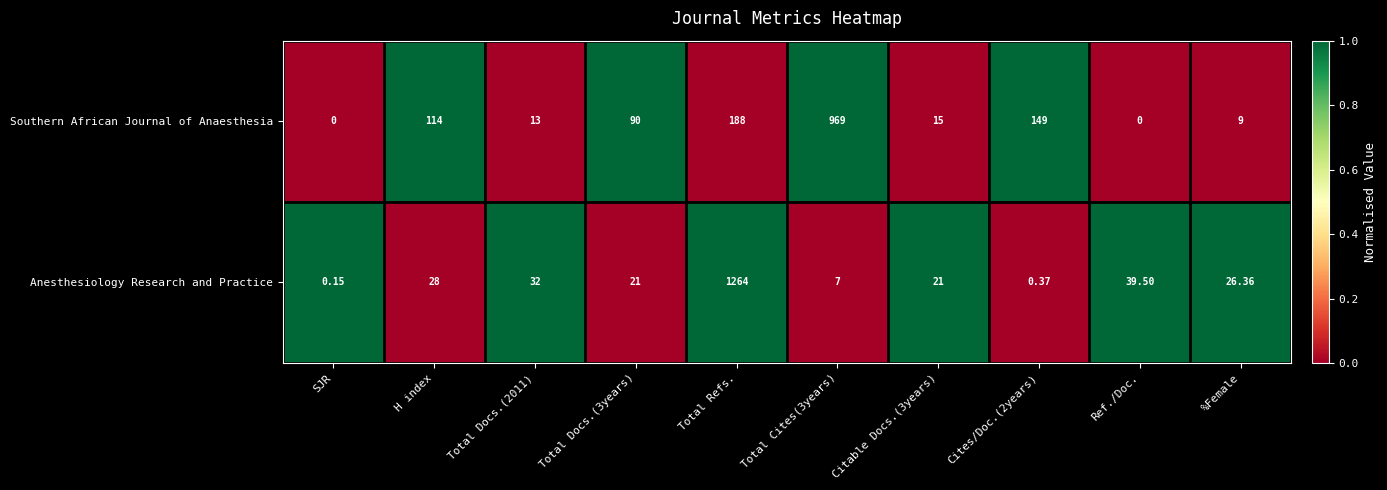

Which series changed the most between H index and Total Docs.(3years)?

Southern African Journal of Anaesthesia